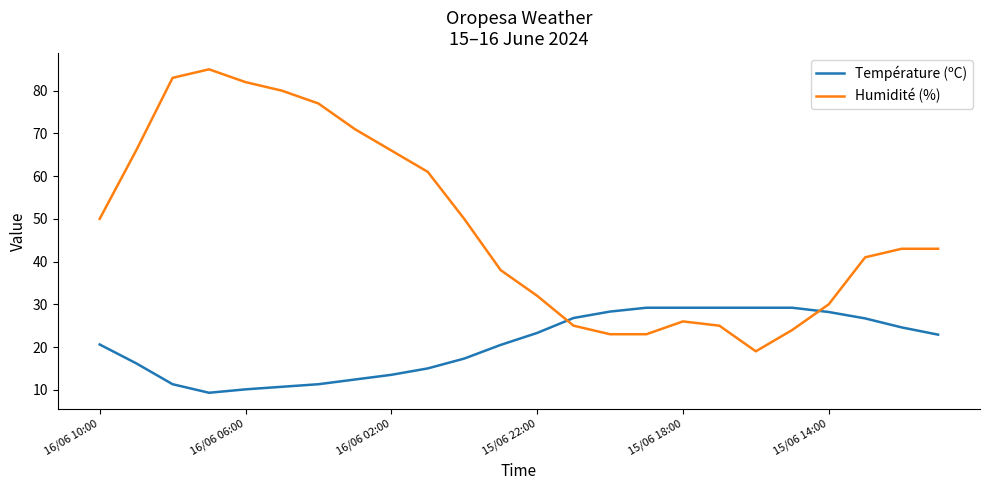

Rank the series by their maximum value, from lowest to highest.

Température (ºC), Humidité (%)